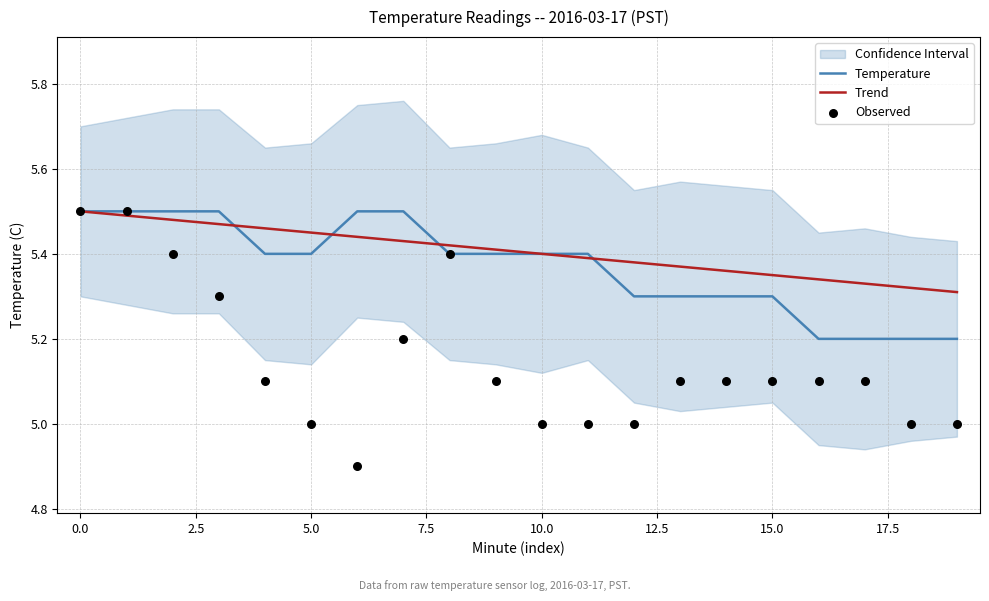

Is it true that Temperature equals 5.3 at 15.0?

True